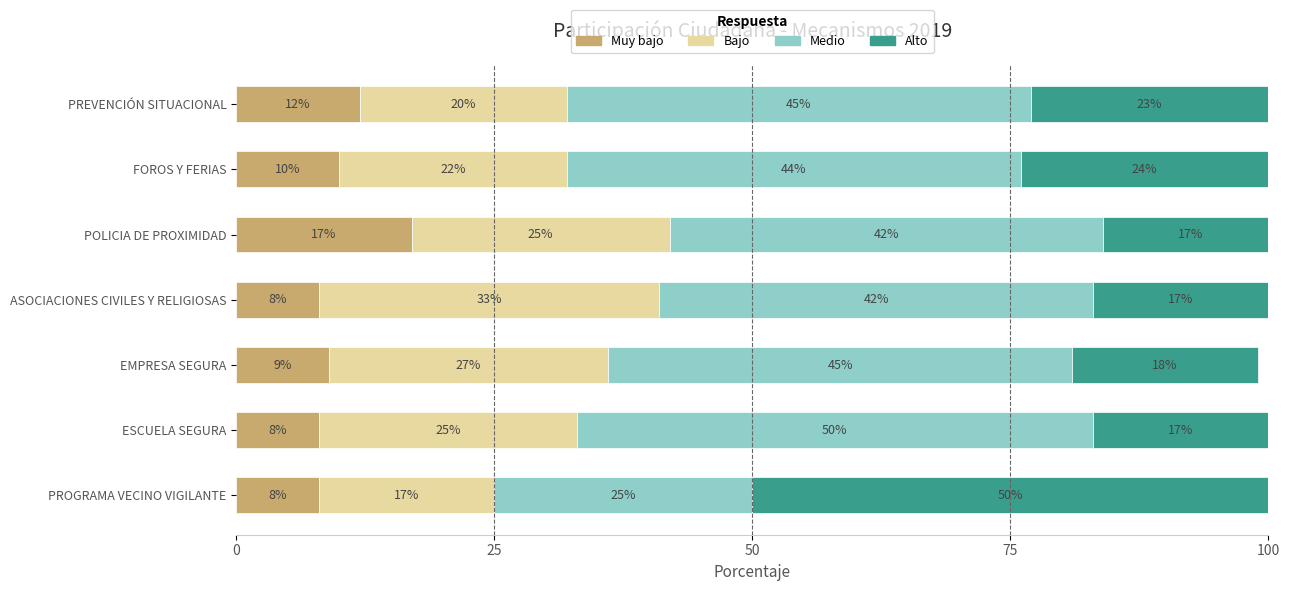

What is the difference between the maximum and minimum values in the Muy bajo series?

9